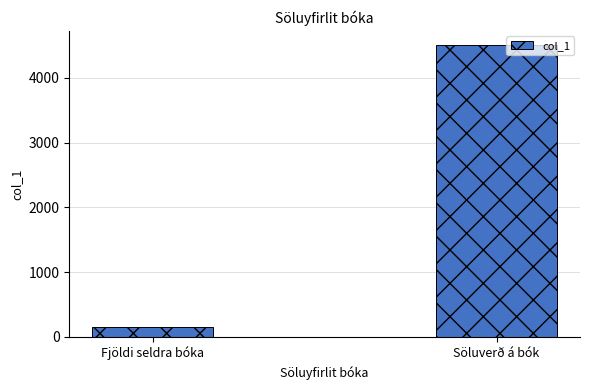

What is the average value?

2325